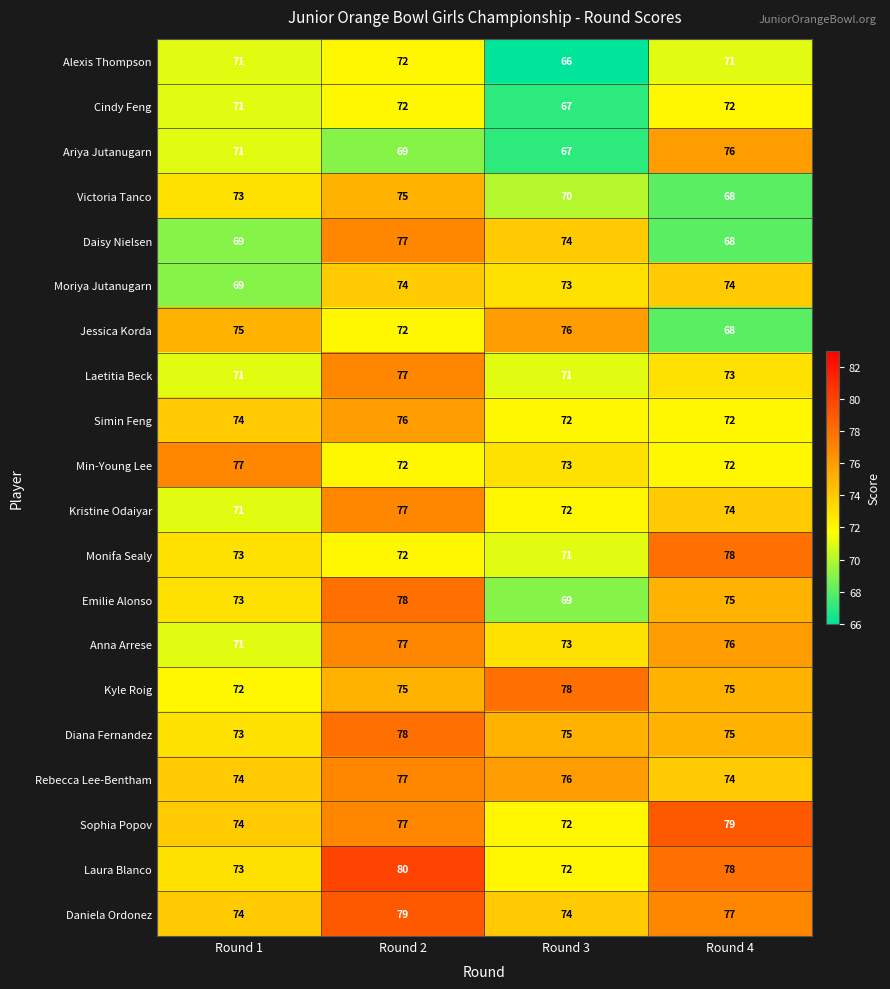

What is the spread (max minus min) of values at Round 1?

8